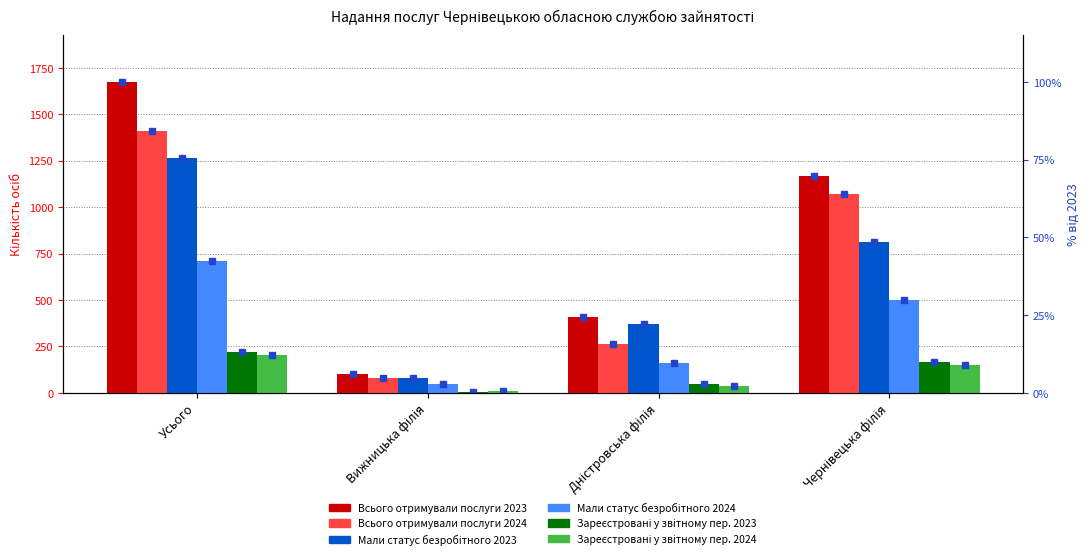

Which category has the highest value across all series?

Усього